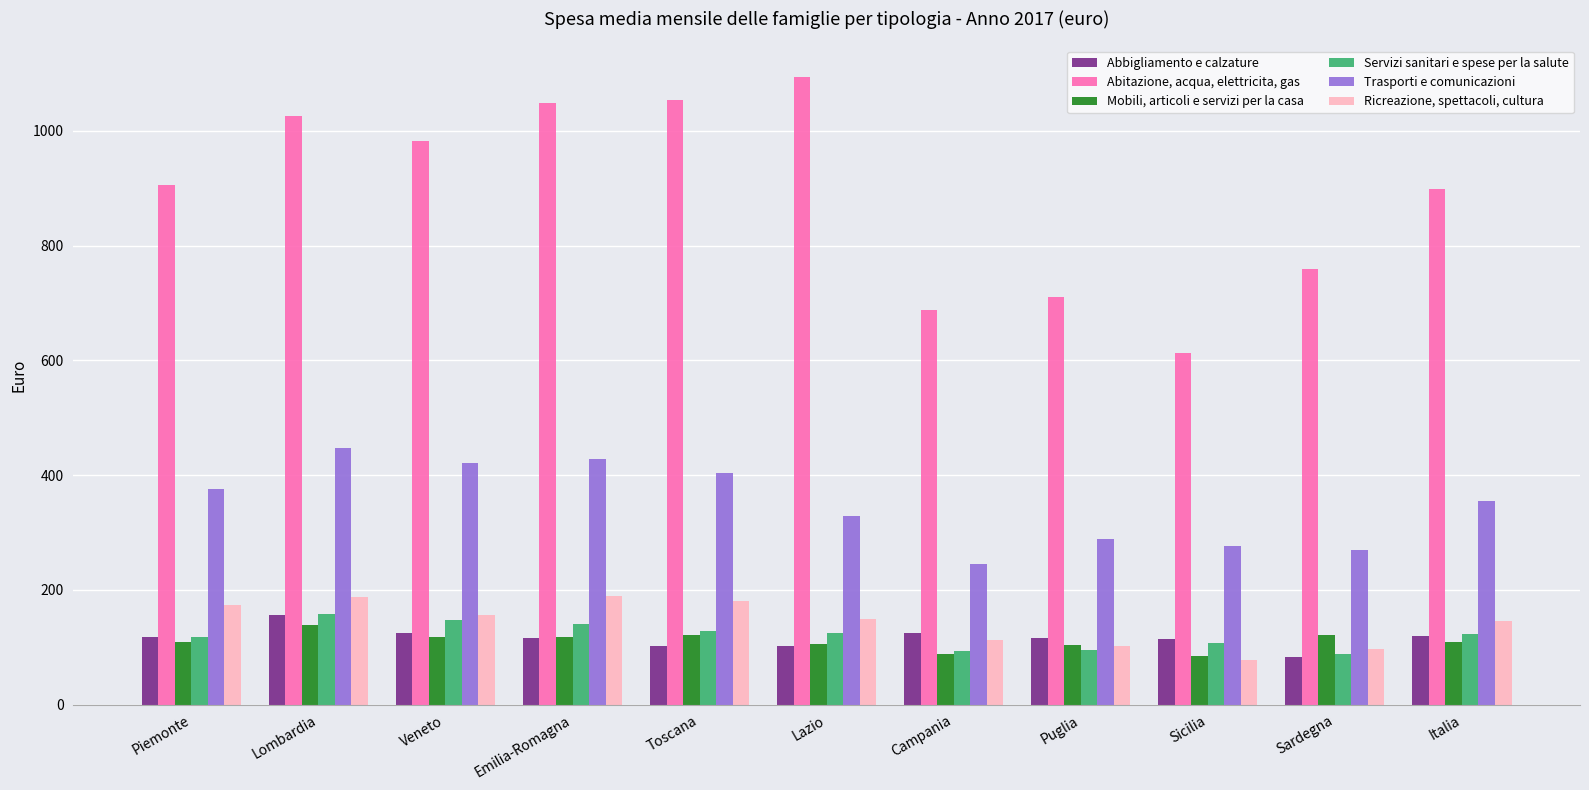

List the series in order of their peak value, highest first.

Abitazione, acqua, elettricita, gas, Trasporti e comunicazioni, Ricreazione, spettacoli, cultura, Servizi sanitari e spese per la salute, Abbigliamento e calzature, Mobili, articoli e servizi per la casa